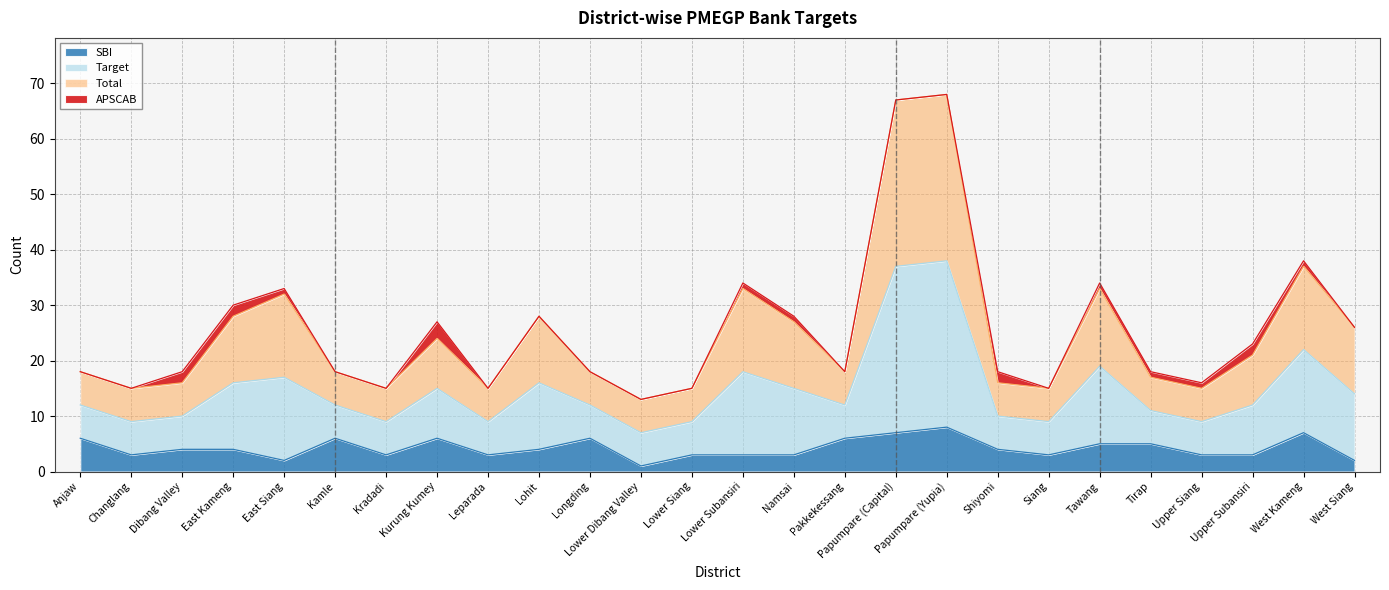

In Total, how many points are higher than both neighbors (excluding endpoints)?

7